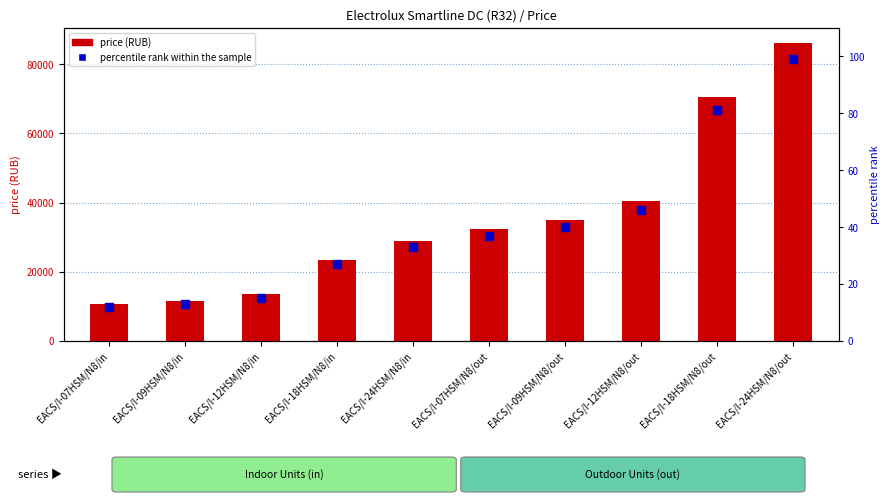

At which category is the sum across all series the highest?

EACS/I-24HSM/N8/out